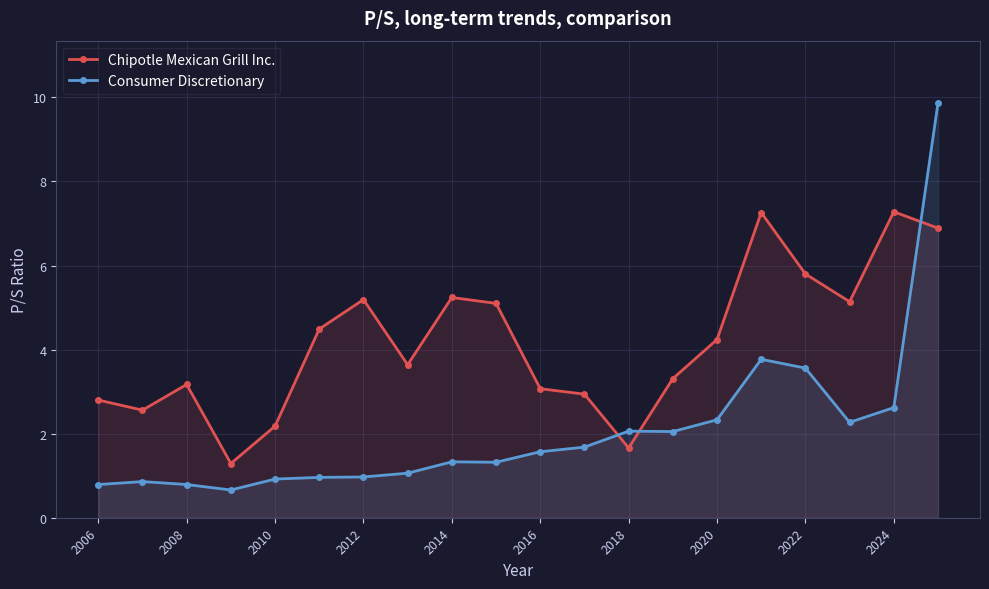

Where is the first local maximum for Chipotle Mexican Grill Inc.?

2008